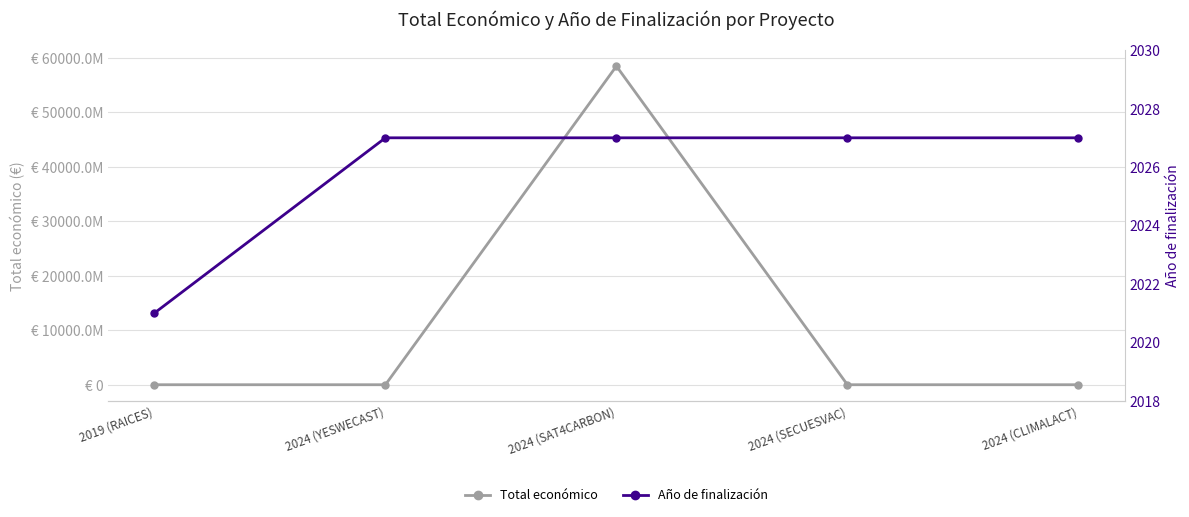

Reading left to right, what are all the values shown in this chart?

Total económico: 2019 (RAICES)=599605	2024 (YESWECAST)=599792	2024 (SAT4CARBON)=58462941715	2024 (SECUESVAC)=548889	2024 (CLIMALACT)=600000
Año de finalización: 2019 (RAICES)=2021	2024 (YESWECAST)=2027	2024 (SAT4CARBON)=2027	2024 (SECUESVAC)=2027	2024 (CLIMALACT)=2027